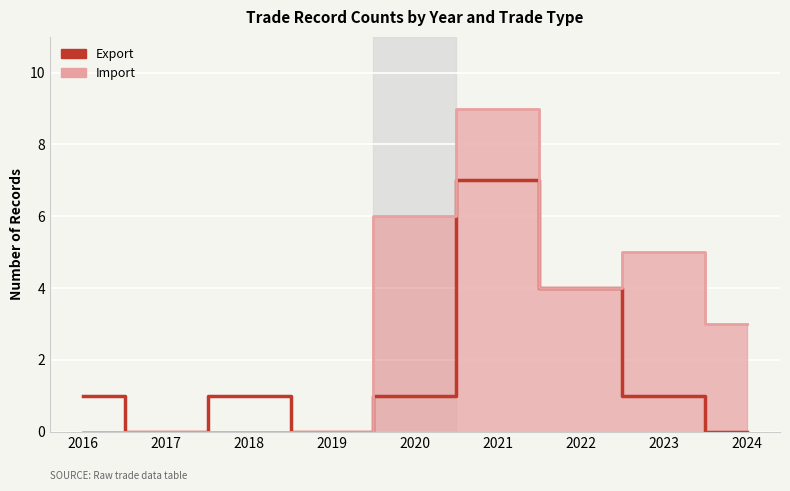

How many interior local peaks (higher than both neighbors) does the data have?

2